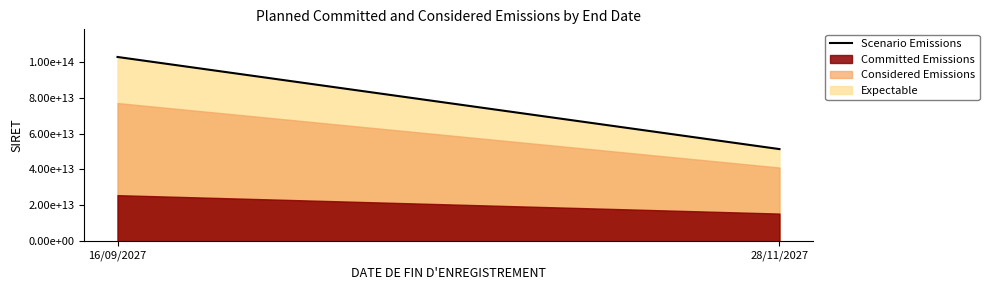

What is the maximum value shown in the chart?

102662880200220